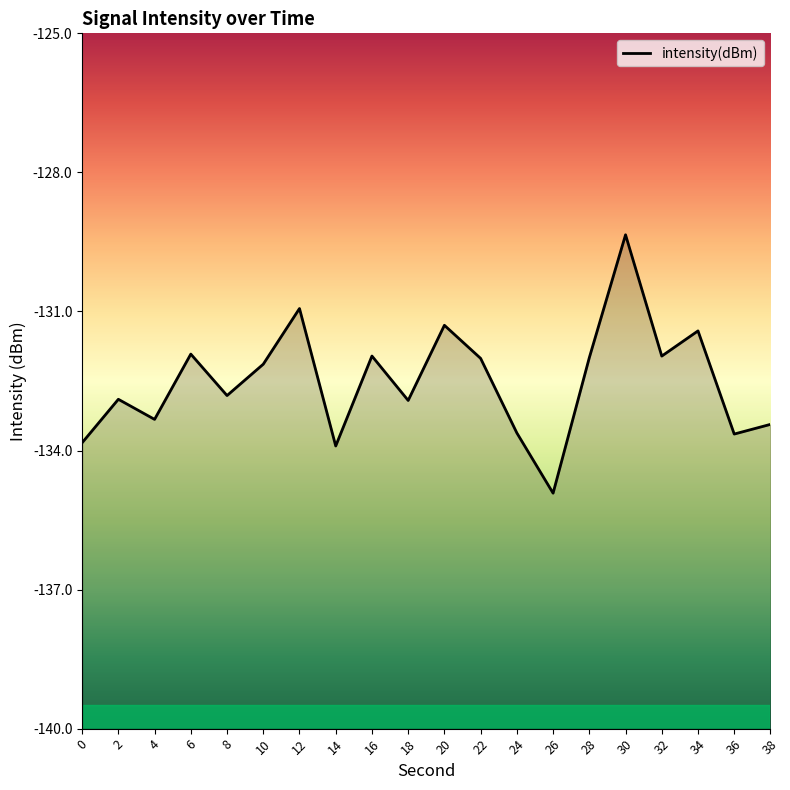

True or false: the data has more than 1 interior local peaks.

True